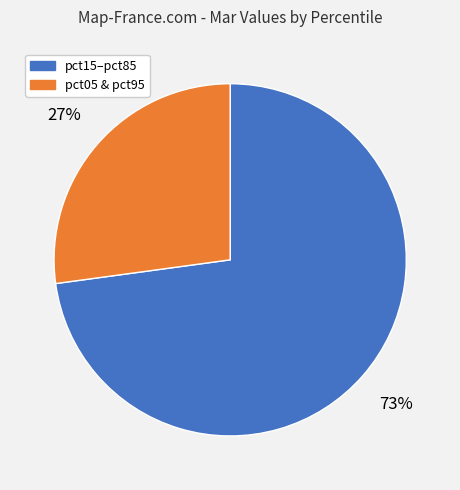

Is there any slice that represents more than half of the pie?

Yes